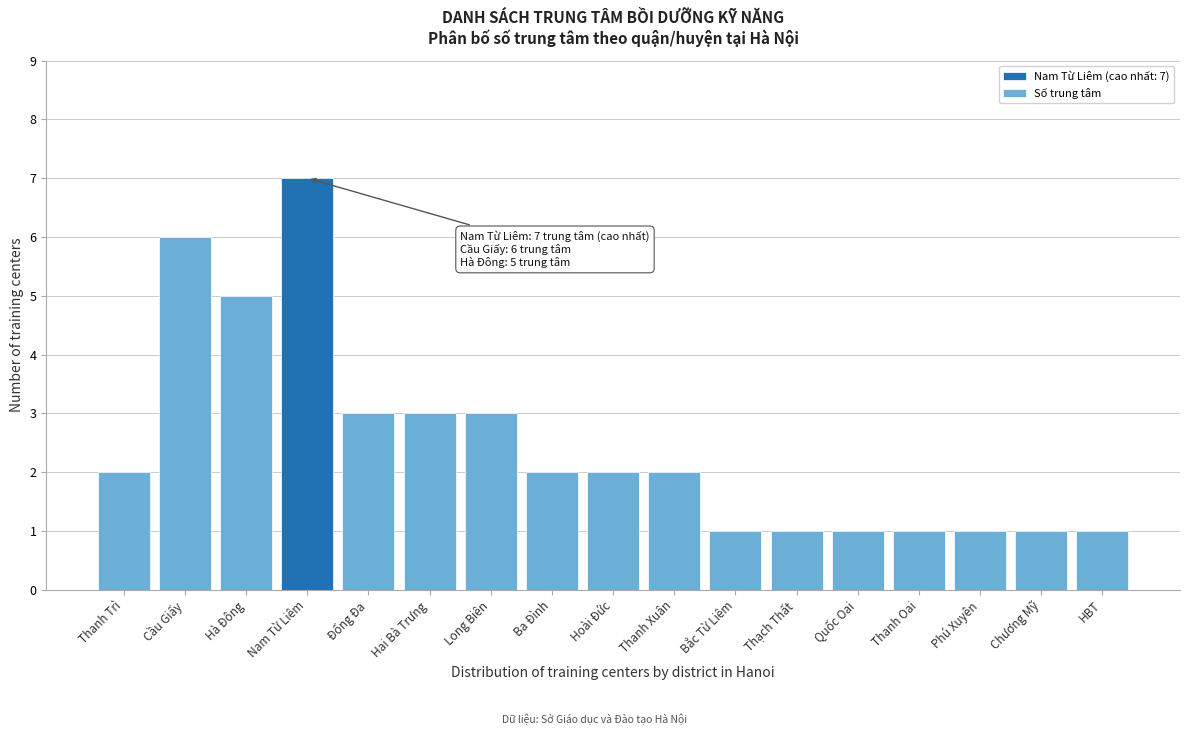

Reading right to left, transcribe all the data shown in this chart.

HBT=1	Chương Mỹ=1	Phú Xuyên=1	Thanh Oai=1	Quốc Oai=1	Thạch Thất=1	Bắc Từ Liêm=1	Thanh Xuân=2	Hoài Đức=2	Ba Đình=2	Long Biên=3	Hai Bà Trưng=3	Đống Đa=3	Nam Từ Liêm=7	Hà Đông=5	Cầu Giấy=6	Thanh Trì=2